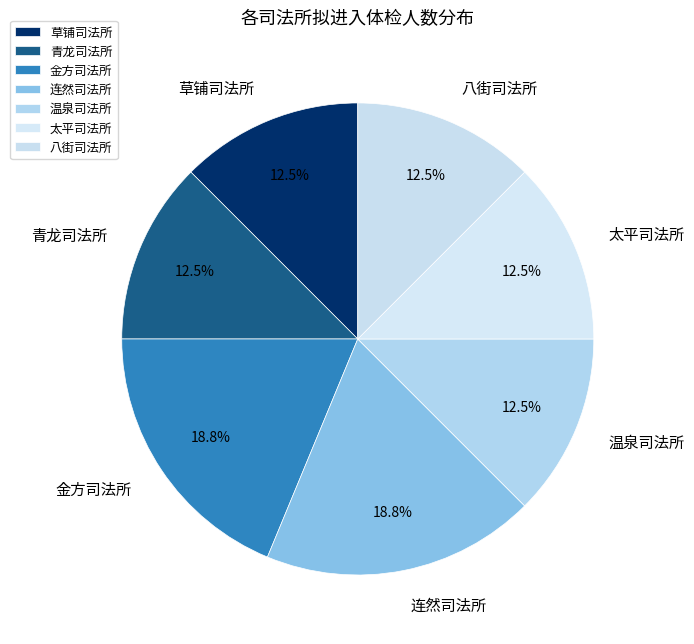

Is there a majority slice in this chart?

No